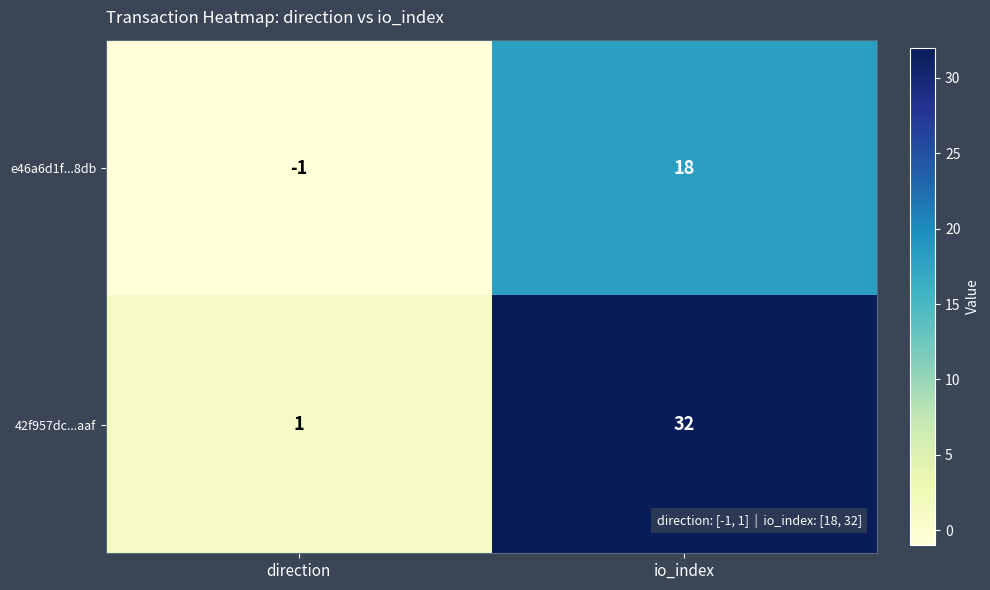

What is the difference between the maximum and minimum values in the e46a6d1f...8db series?

19